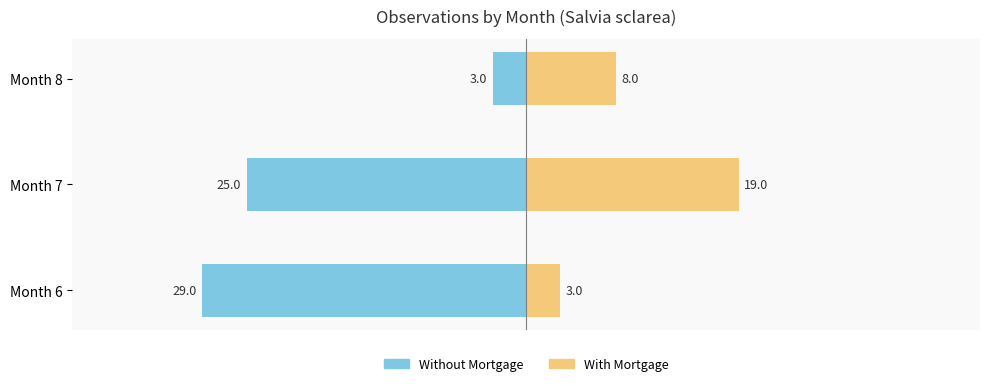

What is the value of the With Mortgage bar at the 2nd from the left?

19